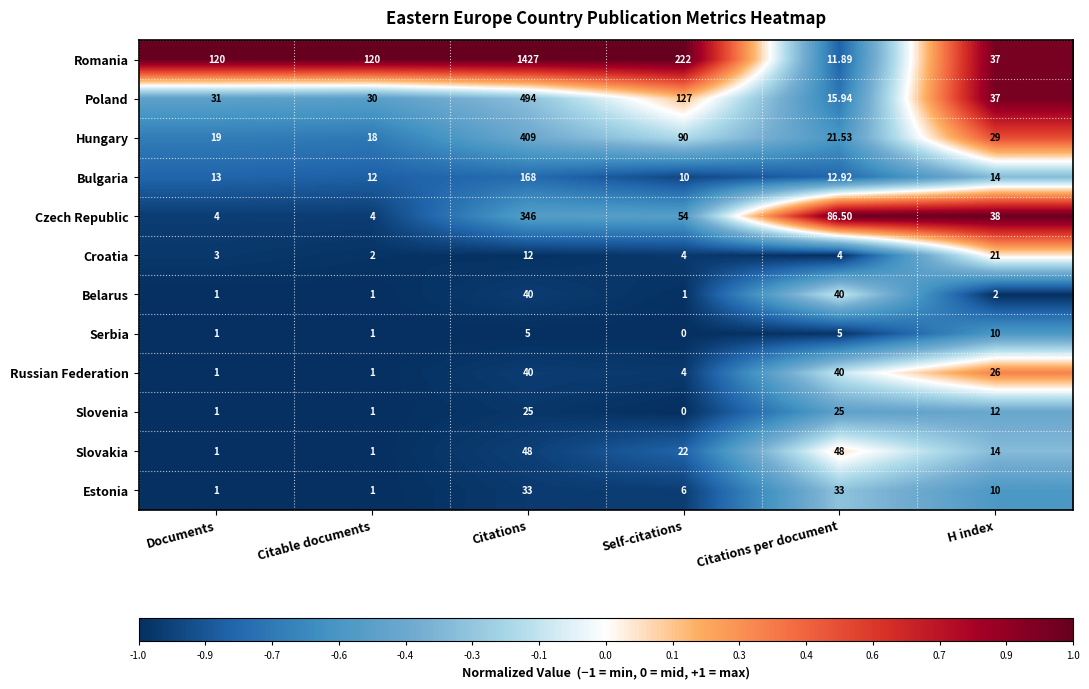

At which label is Romania closest to 719?

Self-citations